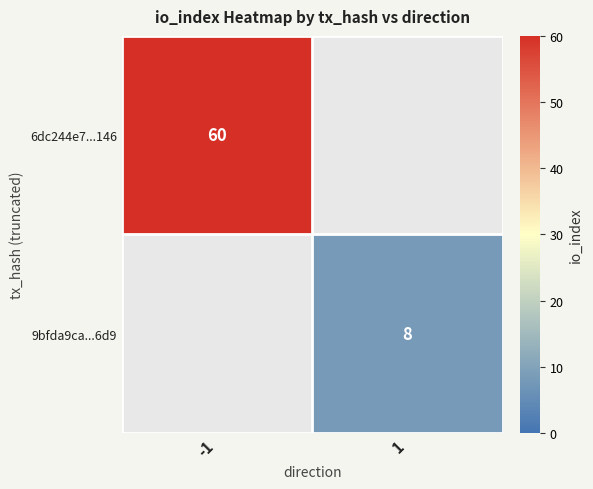

Is the value of 9bfda9ca...6d9 at 1 greater than the value of 6dc244e7...146 at -1?

No